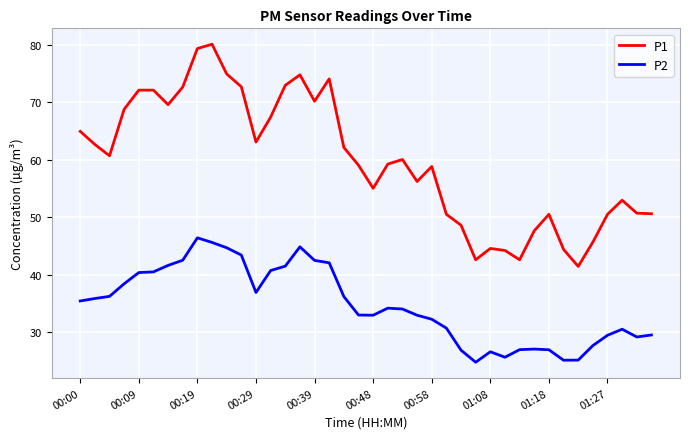

Which series has the largest total across all categories?

P1